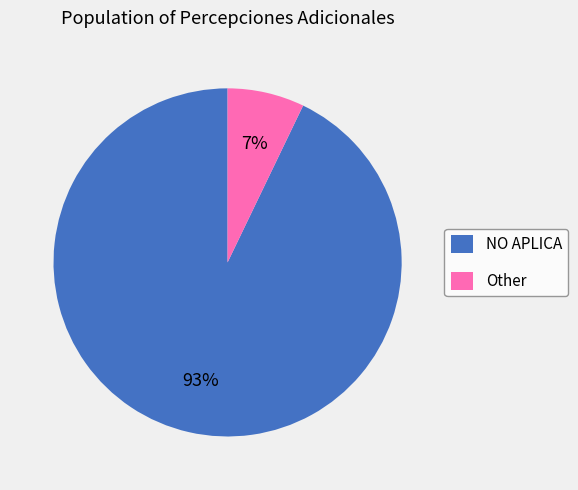

What is the majority slice?

NO APLICA